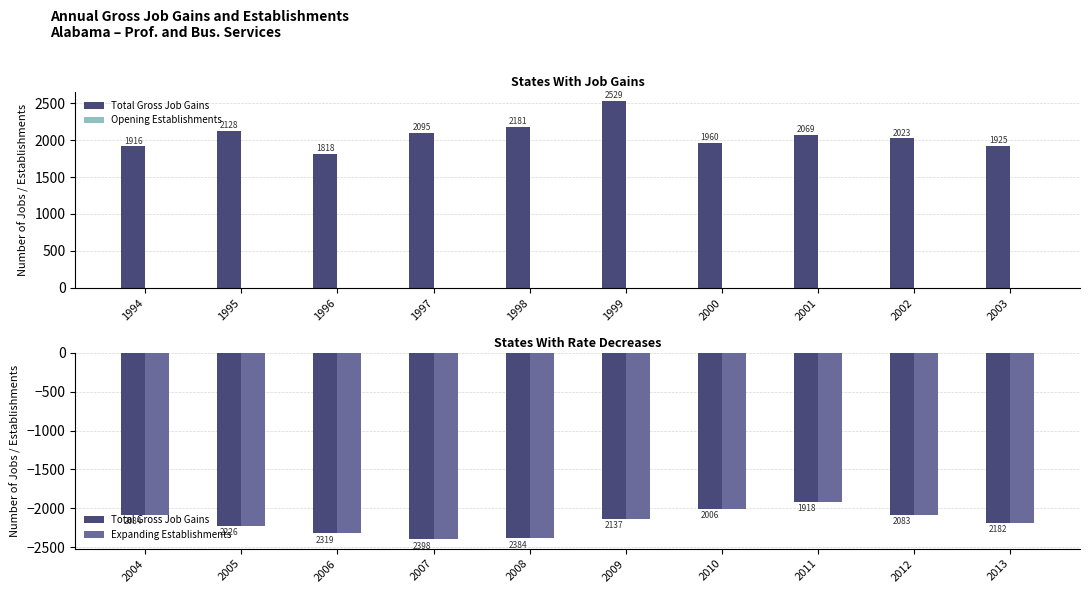

Between 2002 and 2003, which series saw the biggest shift?

Total Gross Job Gains